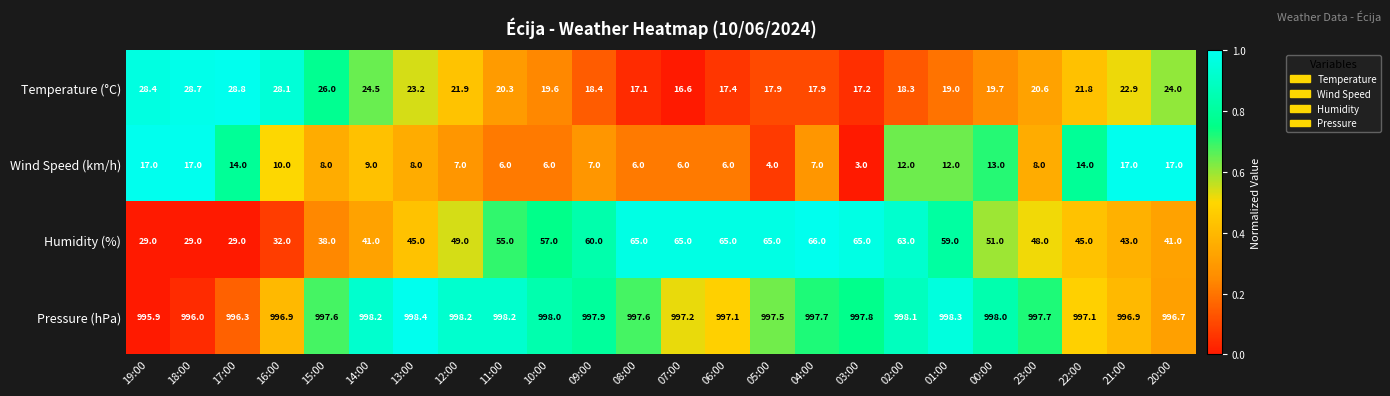

What is the difference between the highest and lowest values at 16:00?

986.9